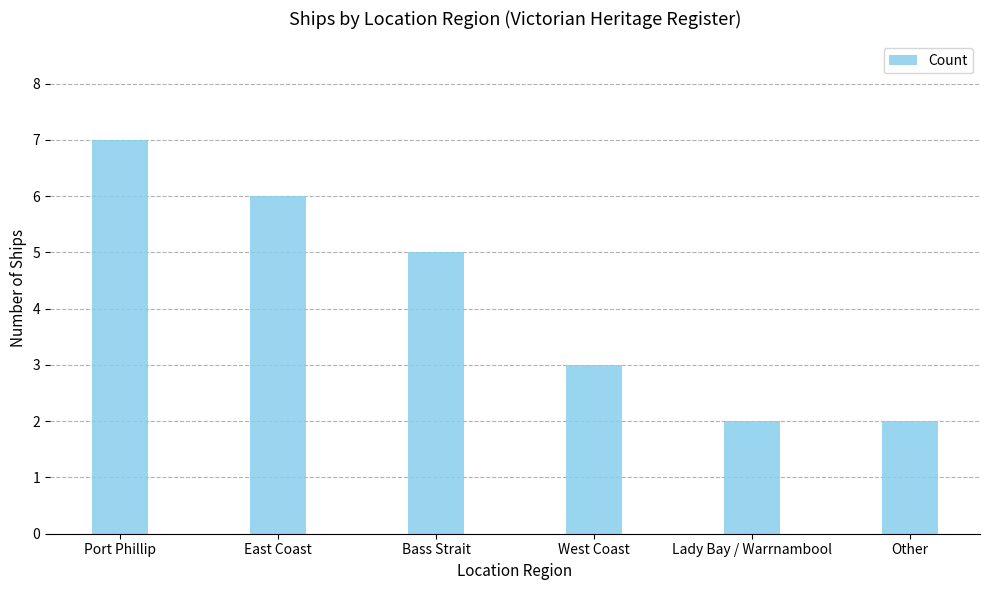

What is the change in value from Bass Strait to West Coast?

-2